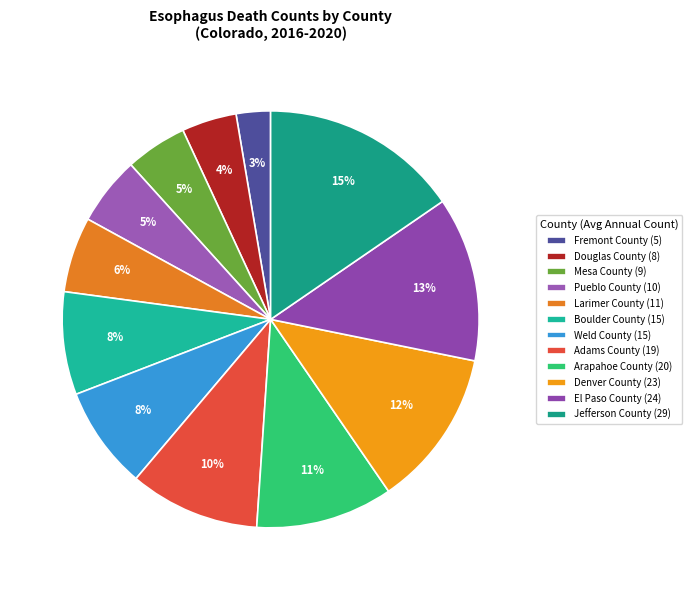

How many segments does this pie chart have?

12